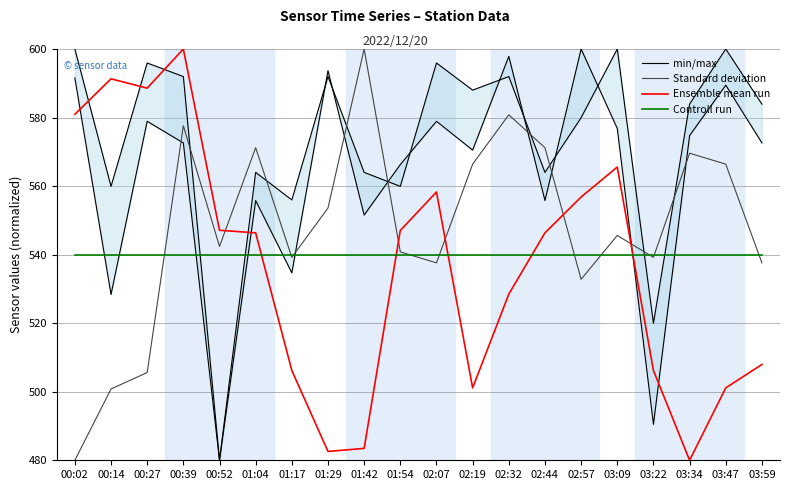

Which series ends up on top after the final intersection of Controll run and min/max?

min/max